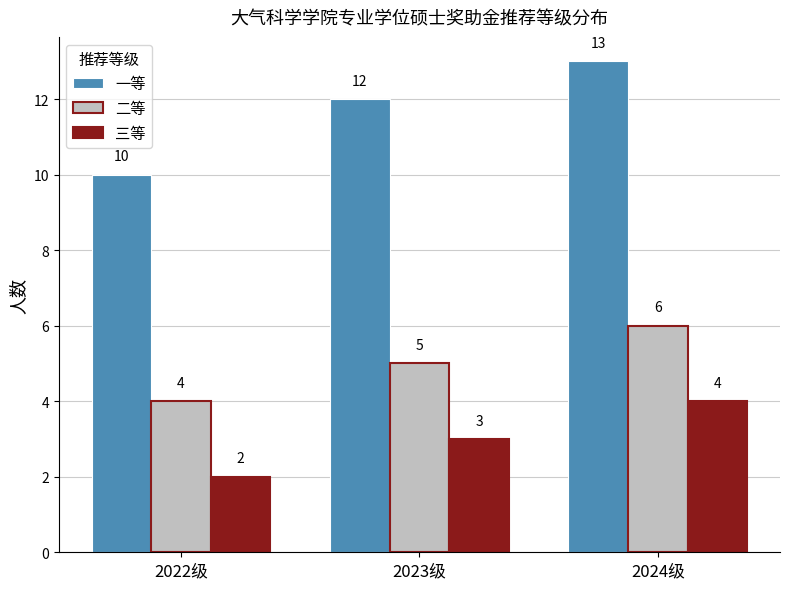

How many distinct data groups are displayed?

3